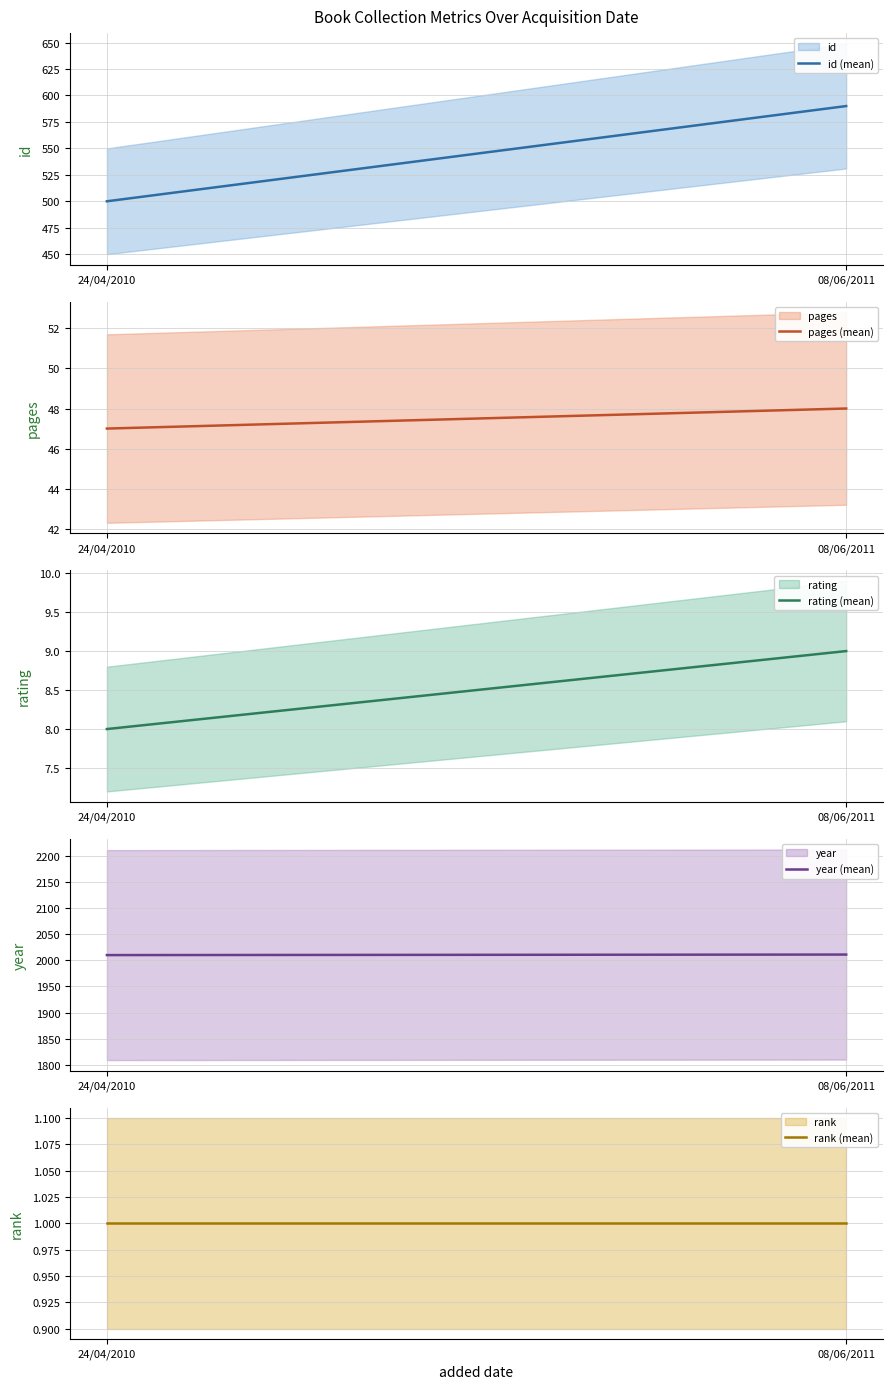

What is the greatest value displayed?

2011